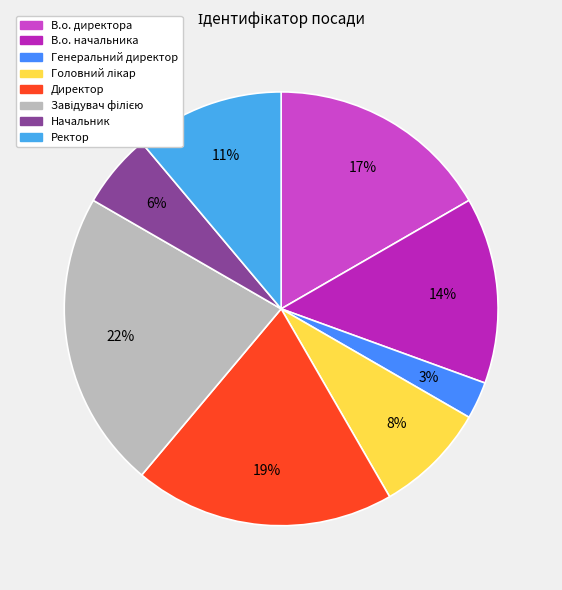

Does Ректор account for over 50% of the chart?

No